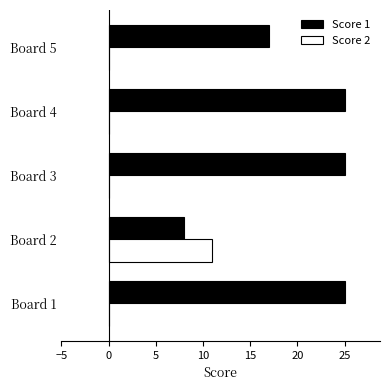

Which category has the highest value in the Score 2 series?

Board 2